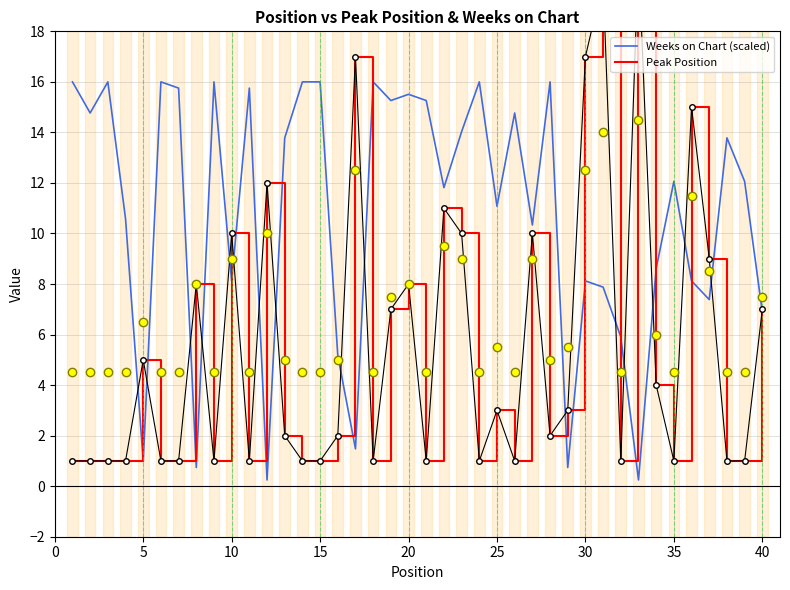

At how many categories does at least one series exceed 7?

35